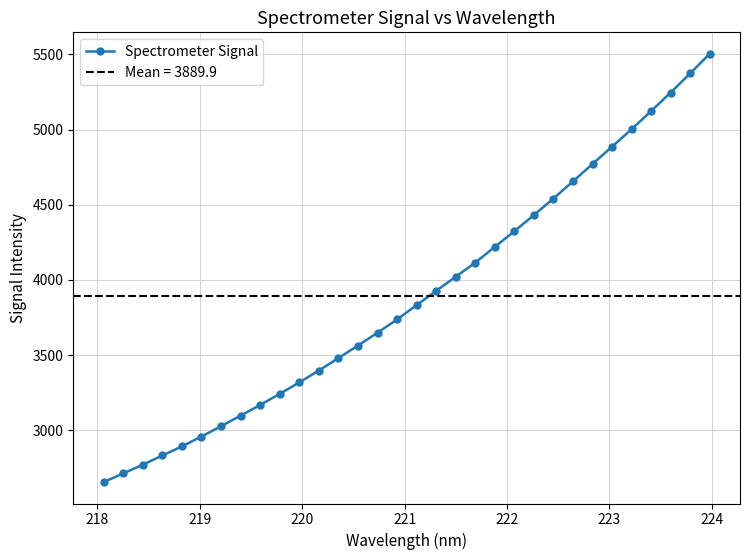

What is the sum of all values?

124477.3